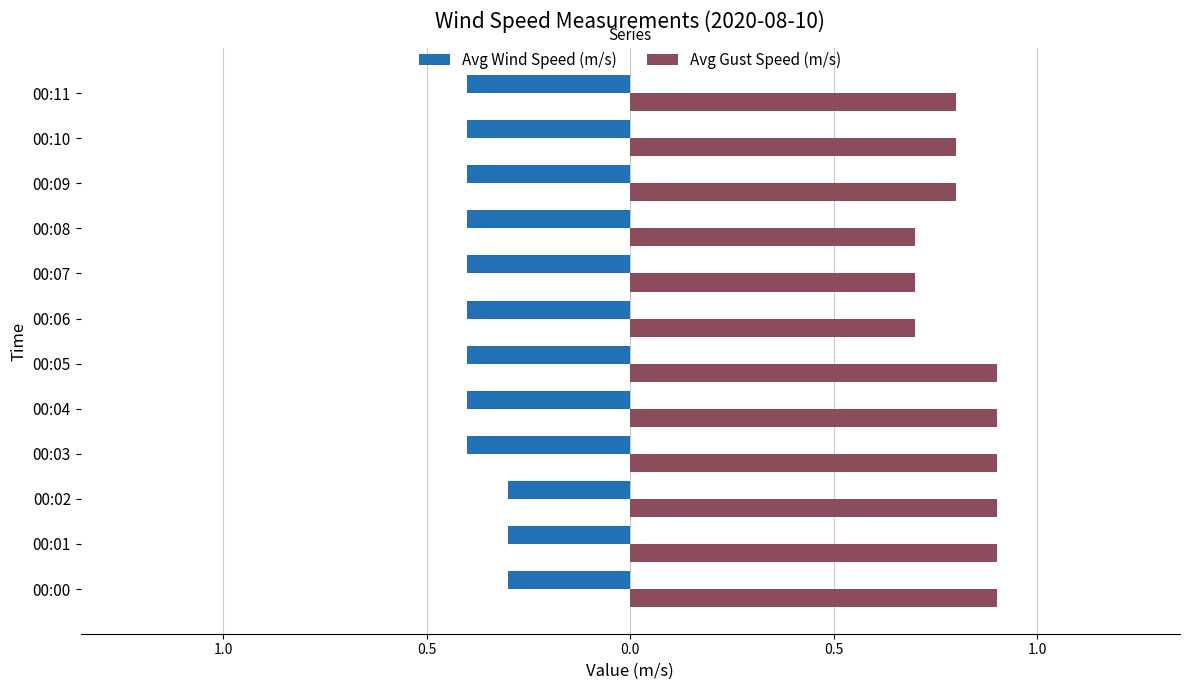

How many data points does each series have?

12